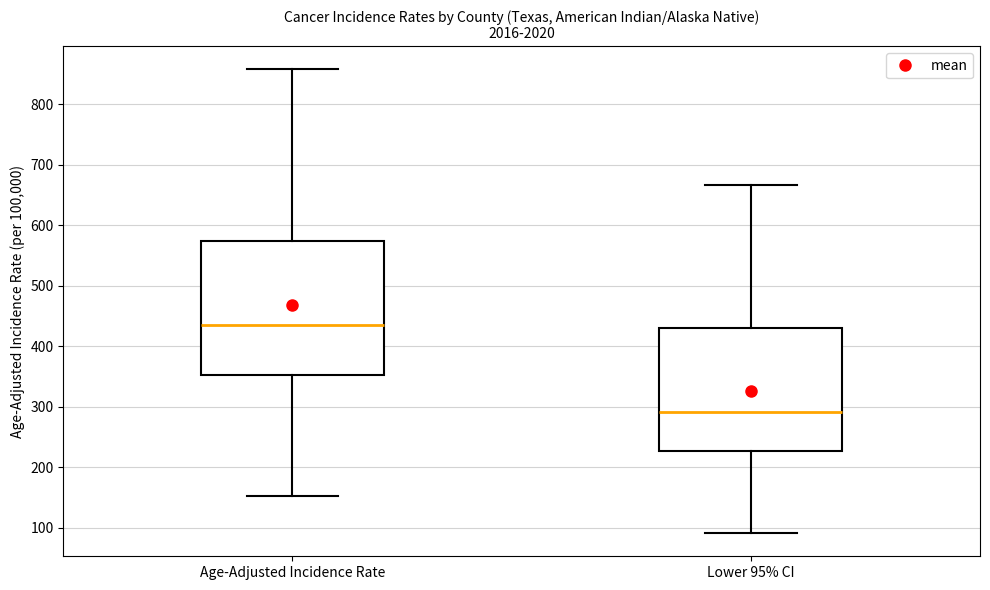

Comparing the boxes themselves (not the whiskers), which one is the tallest?

Age-Adjusted Incidence Rate